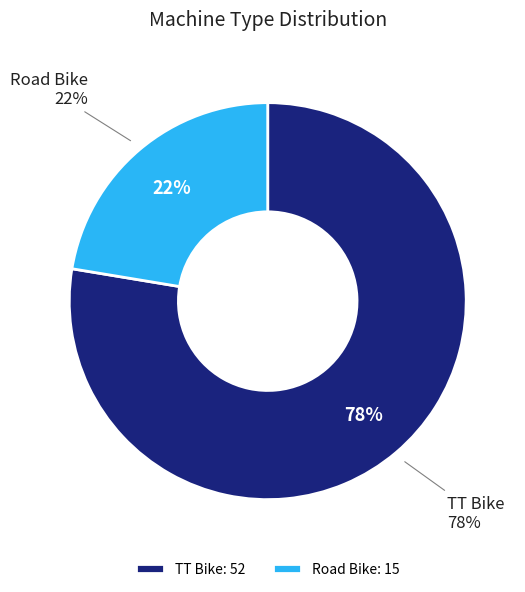

To the nearest percent, what is the difference between the largest and smallest slice percentages?

55%